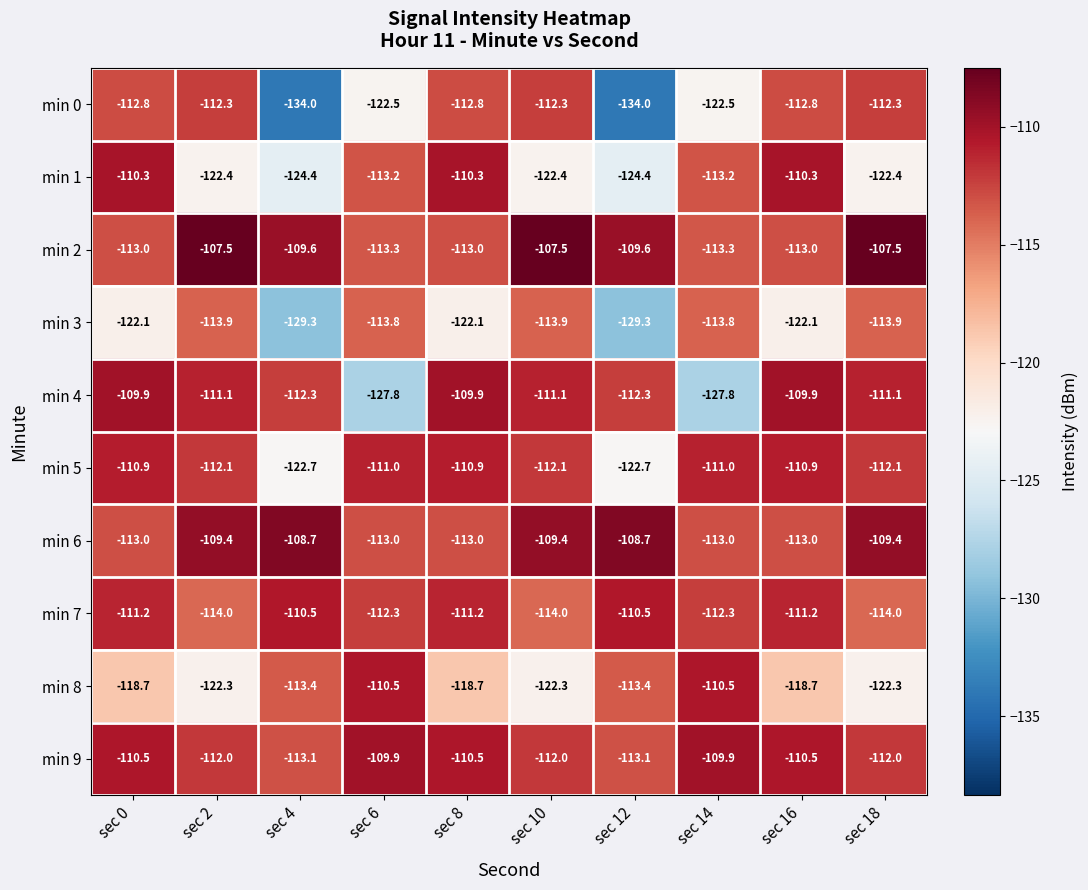

Rank the series at sec 14 from highest to lowest value.

min 9, min 8, min 5, min 7, min 6, min 1, min 2, min 3, min 0, min 4